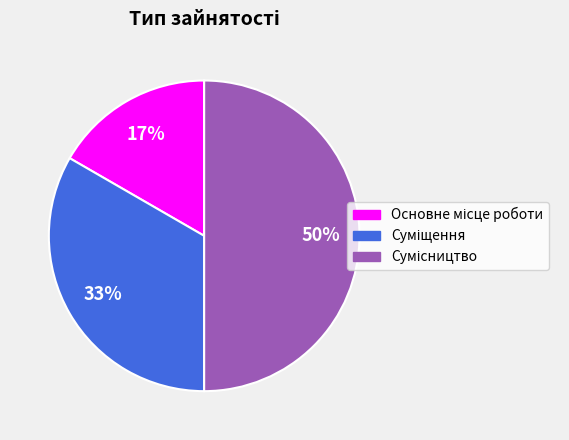

Count the number of slices in the pie.

3